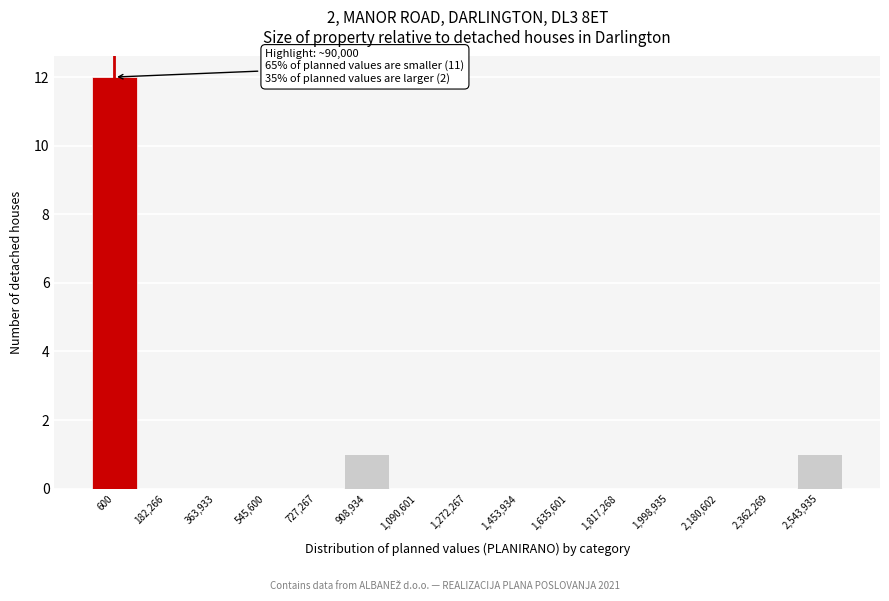

Reading right to left, list all the values displayed in this chart.

2,543,935=1	2,362,269=0	2,180,602=0	1,998,935=0	1,817,268=0	1,635,601=0	1,453,934=0	1,272,267=0	1,090,601=0	908,934=1	727,267=0	545,600=0	363,933=0	182,266=0	600=12